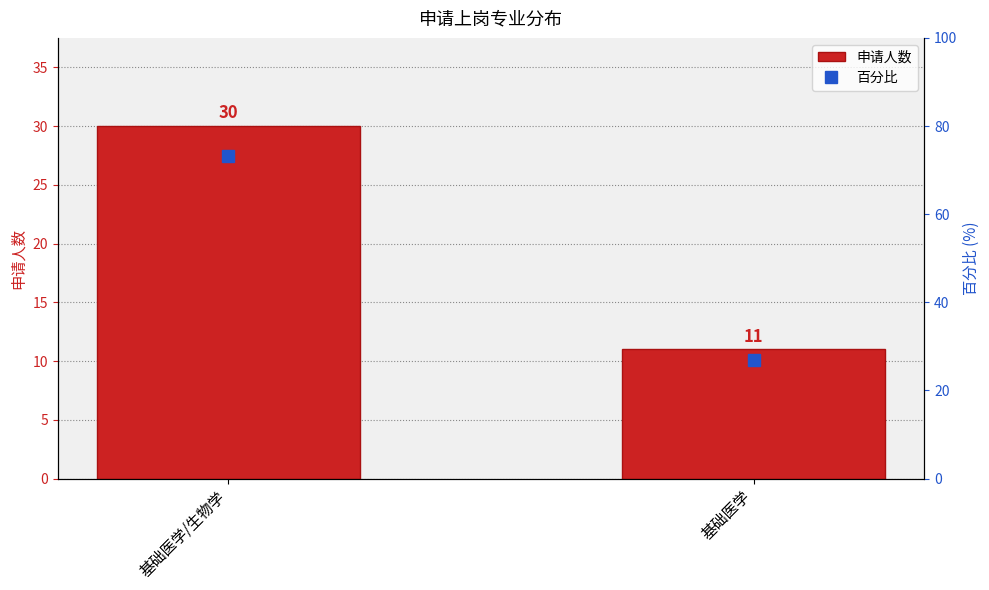

List the series in order of their peak value, highest first.

percentage, count